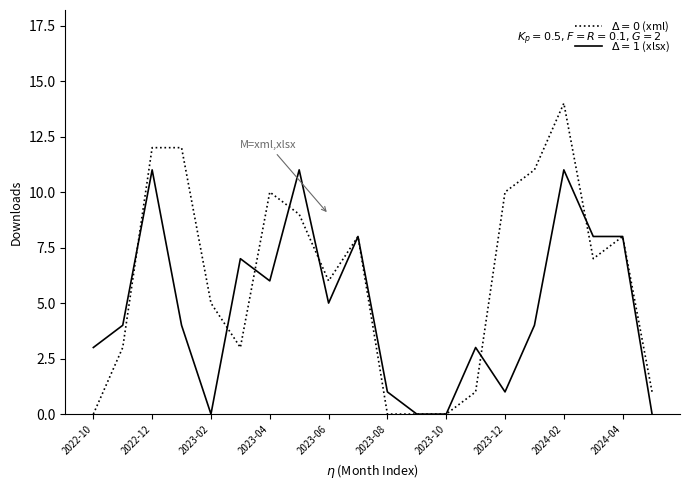

How many lines are shown in the chart?

2